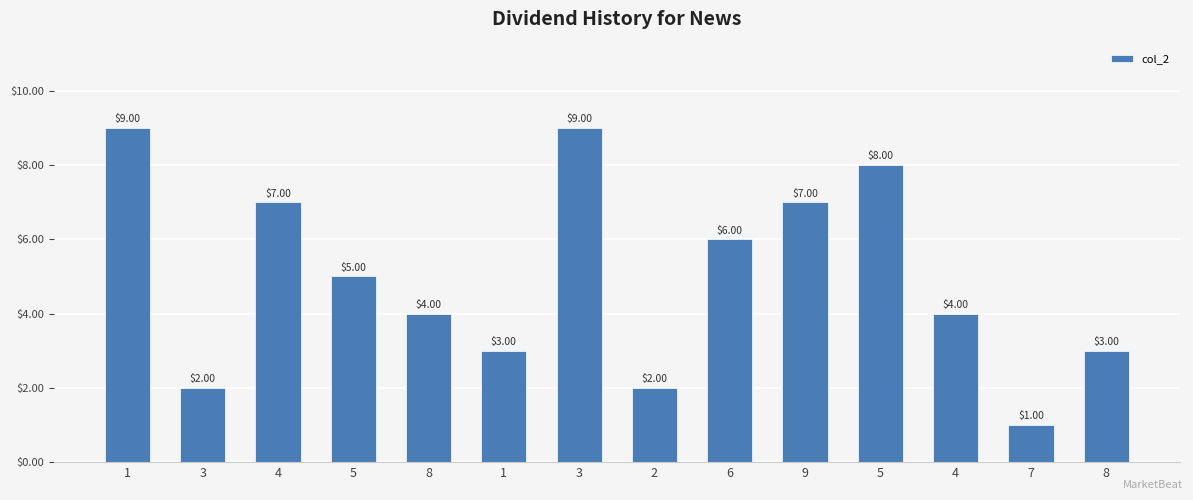

Rank the categories by value from lowest to highest.

7, 3, 2, 1, 8, 8, 4, 5, 6, 4, 9, 5, 1, 3